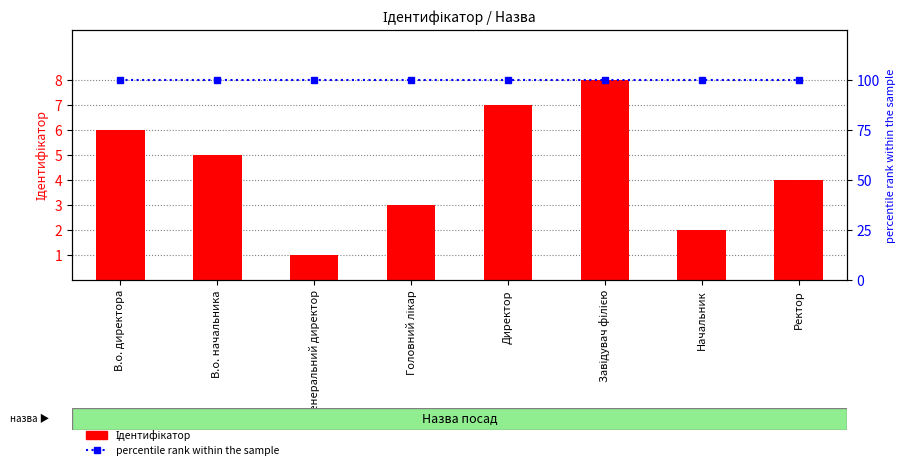

Which has a higher value, Головний лікар or Директор?

Директор